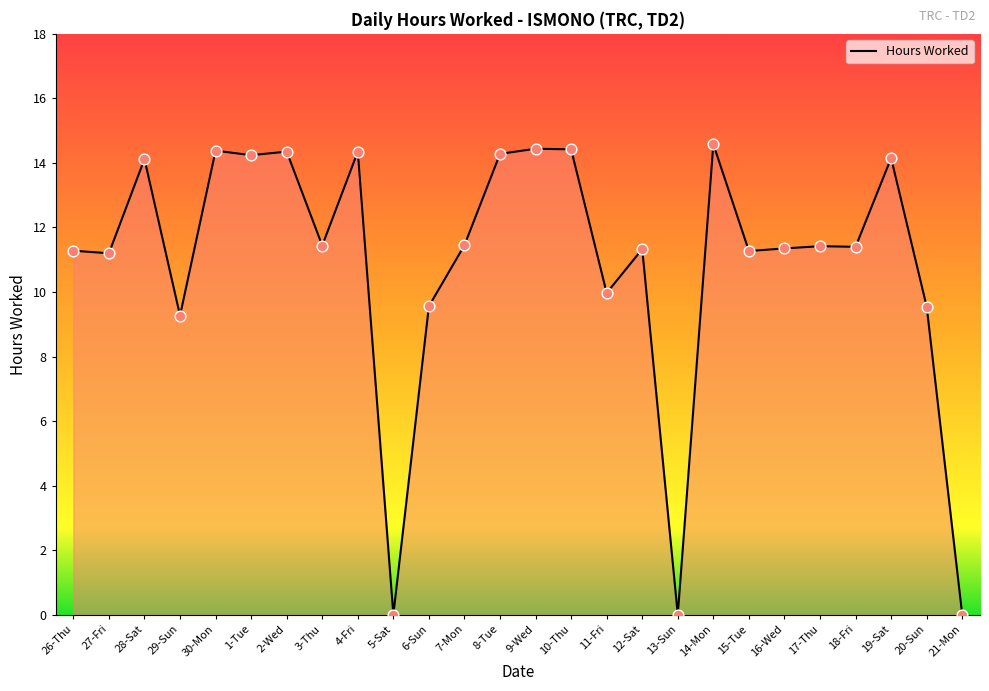

Approximately how many times larger is the value at 26-Thu compared to 4-Fri?

0.8